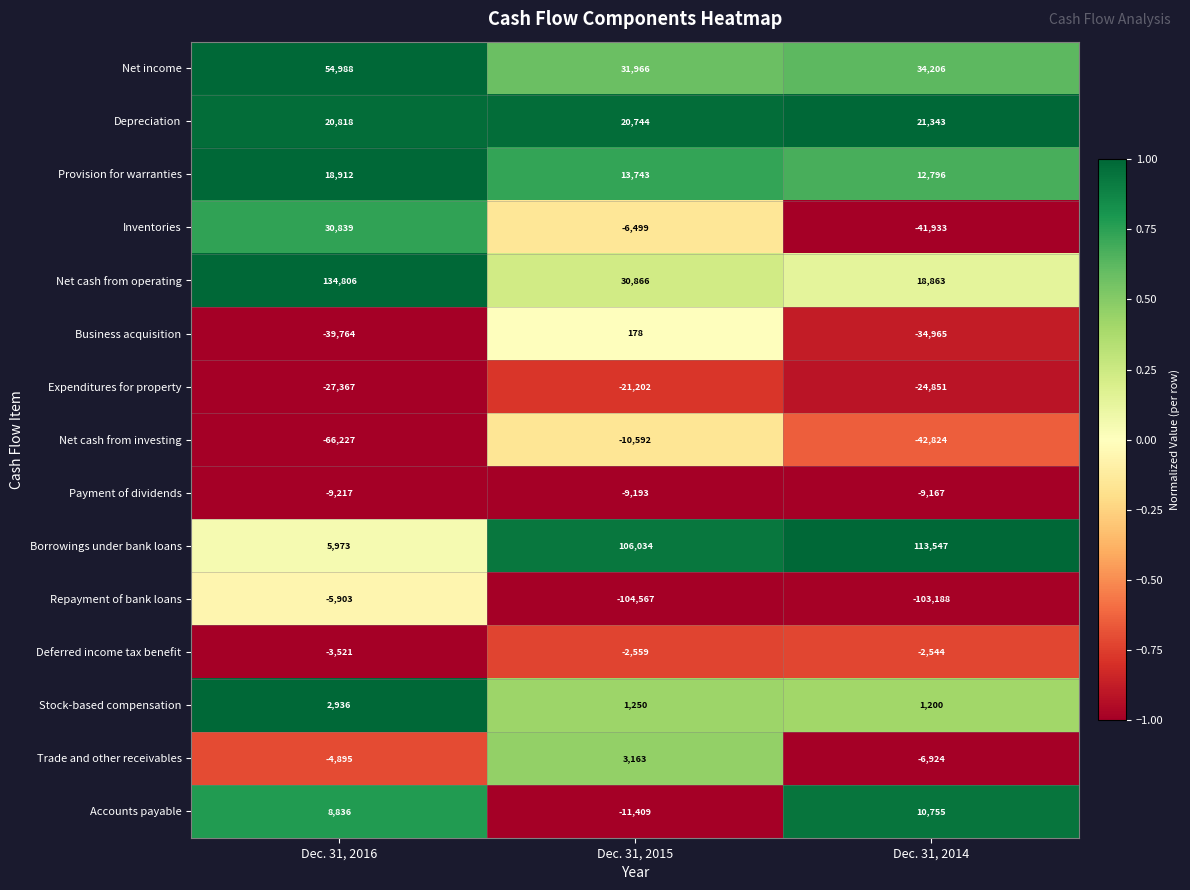

The Stock-based compensation series shows 1870 at Dec. 31, 2016. True or false?

False